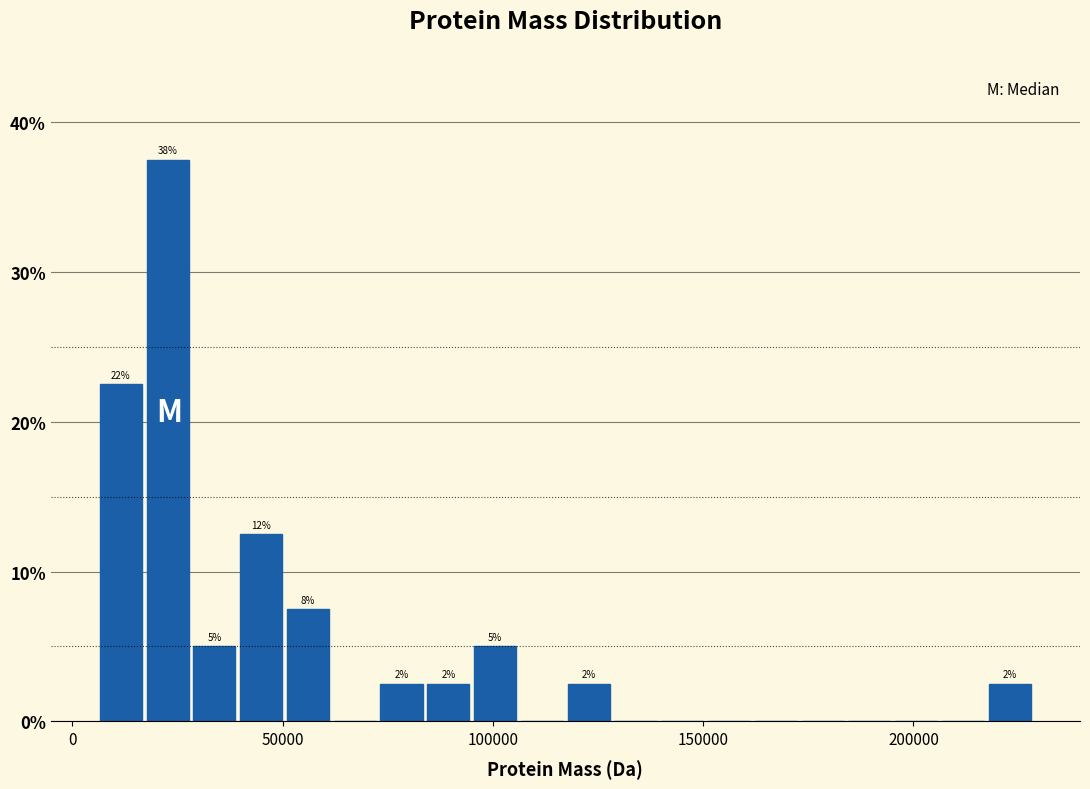

Around what value on the x-axis is the tallest bar? Give the approximate position of its centre, as read against the axis.

25000